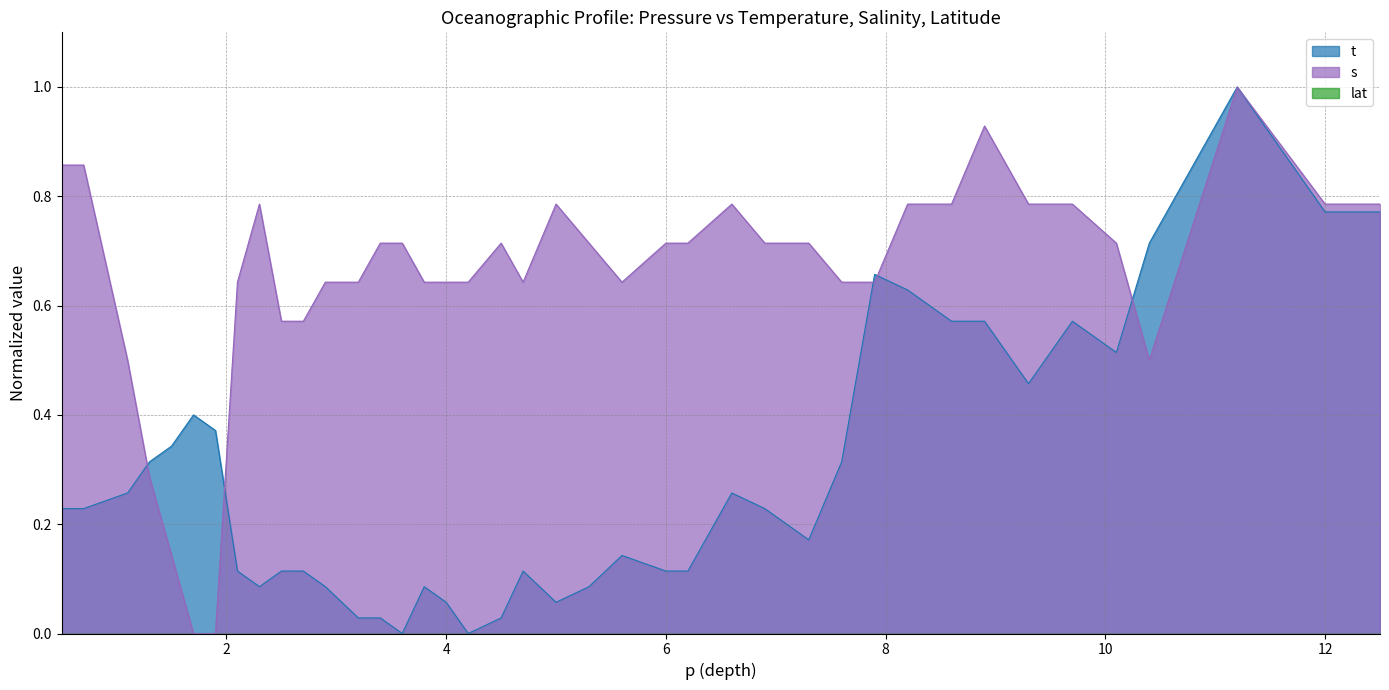

Which series has the largest total across all categories?

s